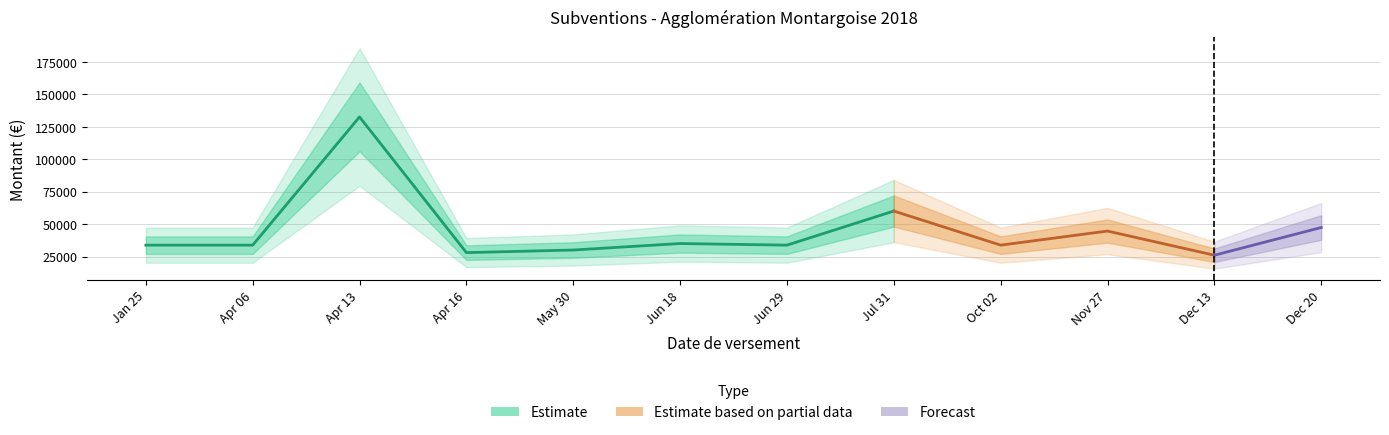

True or false: the data shows 56207.7 at .

False